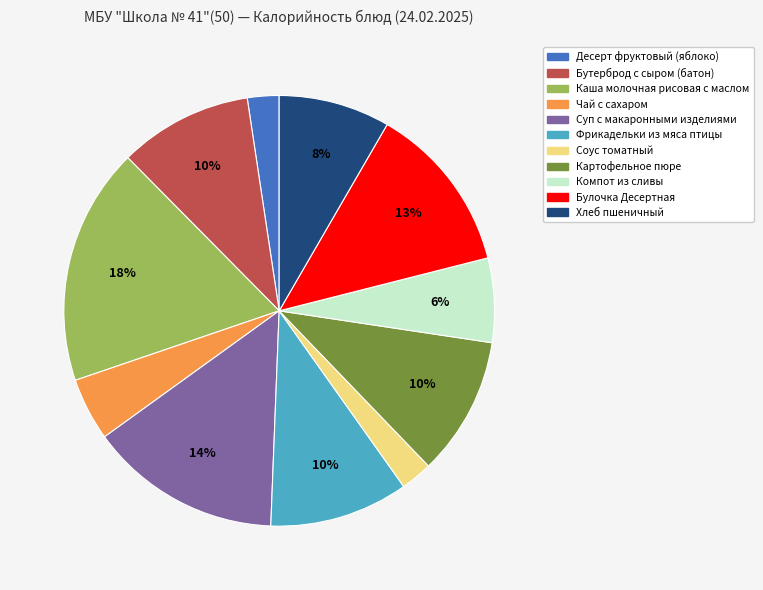

What percentage is the Десерт фруктовый (яблоко) slice, to the nearest percent?

2%